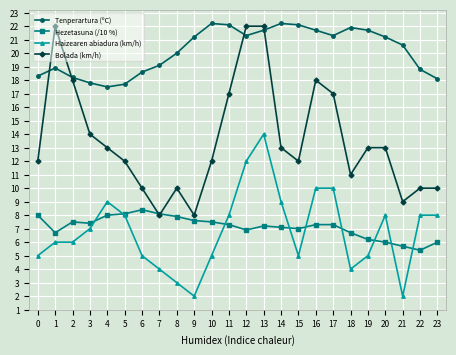

What is the difference between the highest and lowest values at 5?

9.7